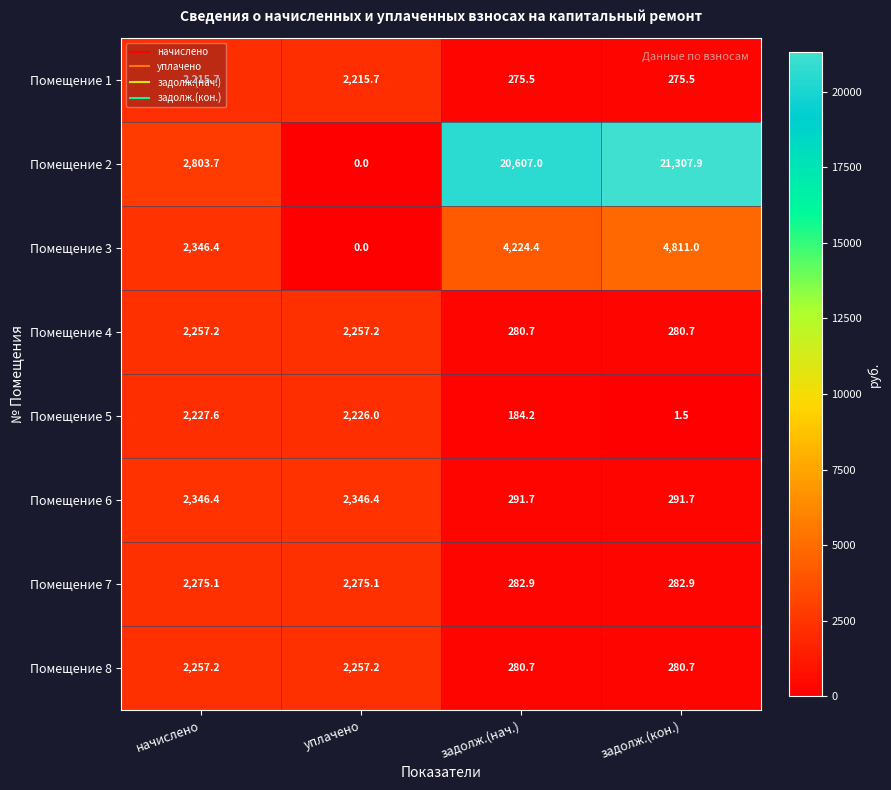

The Помещение 1 series shows 57.2 at задолж.(кон.). True or false?

False